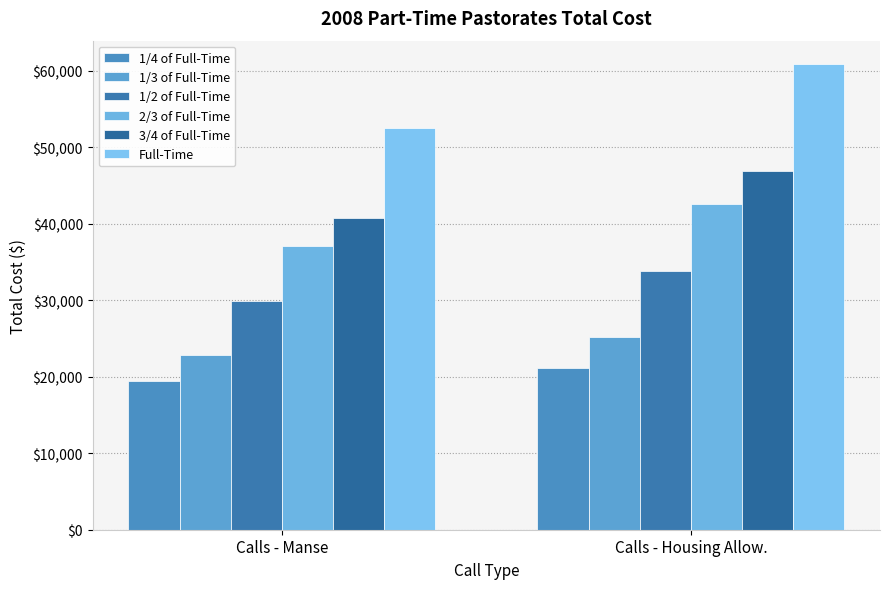

List the series in order of their peak value, highest first.

Full-Time, 3/4 of Full-Time, 2/3 of Full-Time, 1/2 of Full-Time, 1/3 of Full-Time, 1/4 of Full-Time